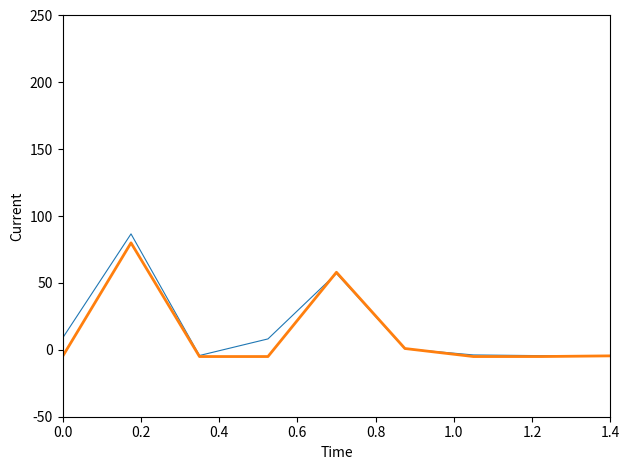

What is the greatest value displayed?

86.7